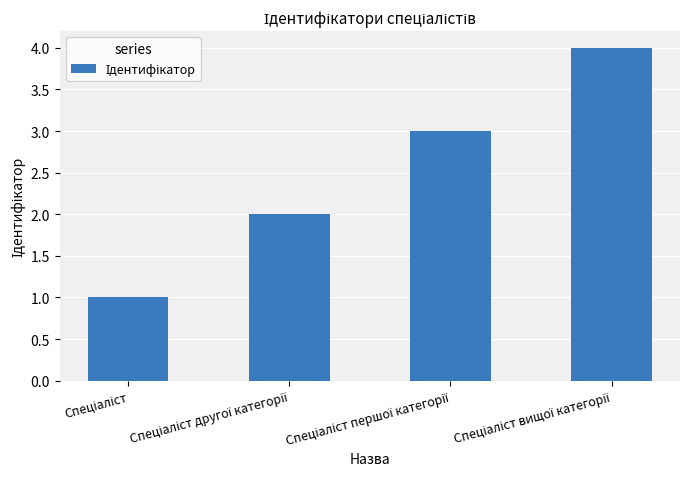

What is the difference between the maximum and minimum values?

3